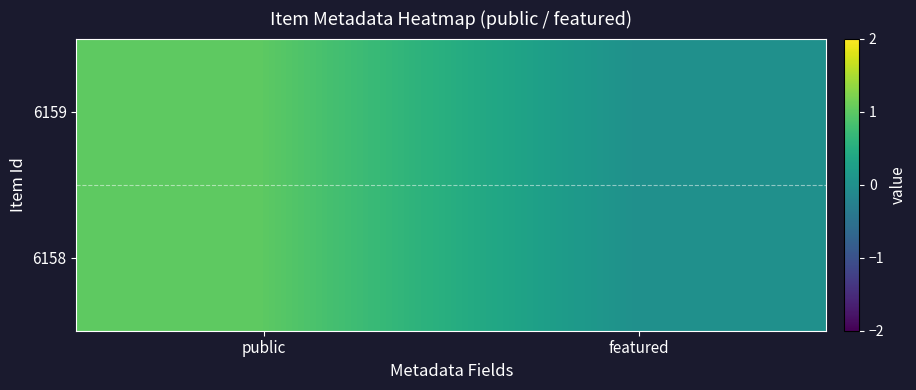

At how many categories does at least one series exceed 0?

1